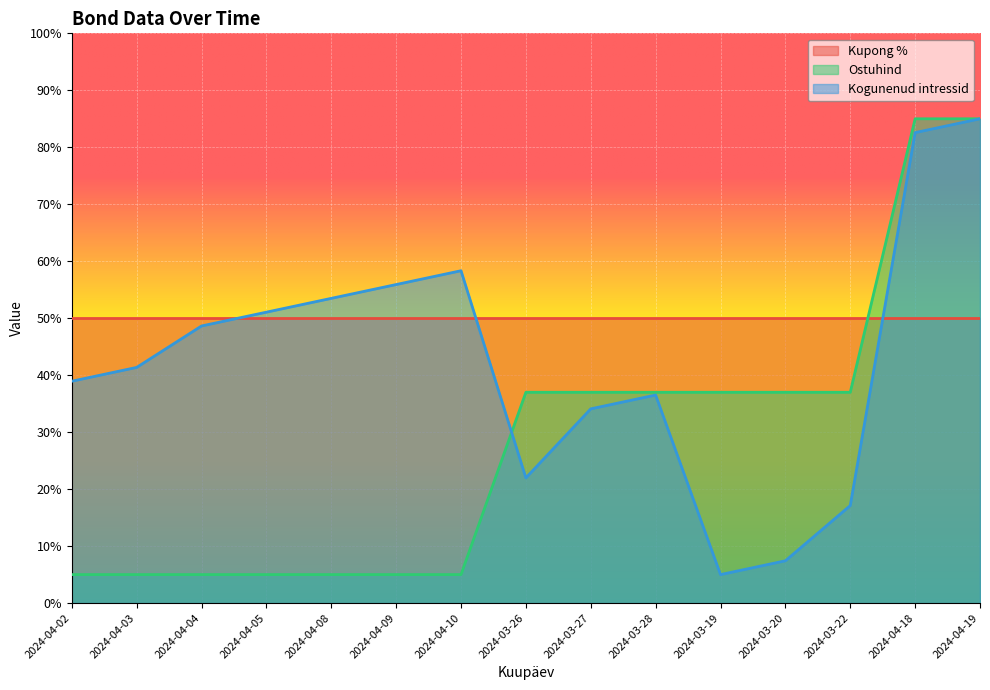

Where is the first local minimum for Kogunenud intressid?

2024-03-26